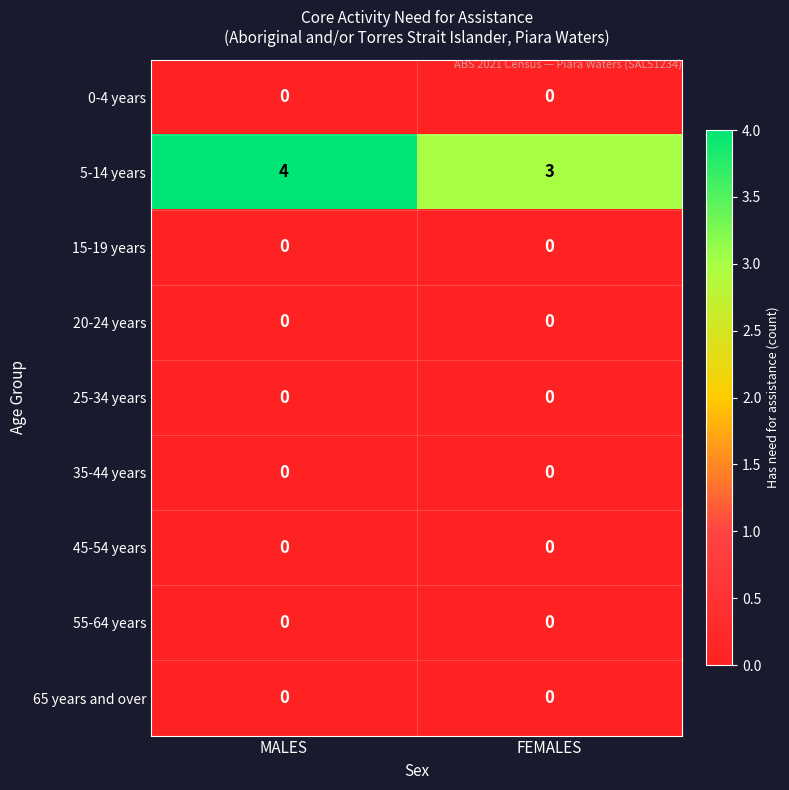

At which label is 5-14 years closest to 3?

FEMALES